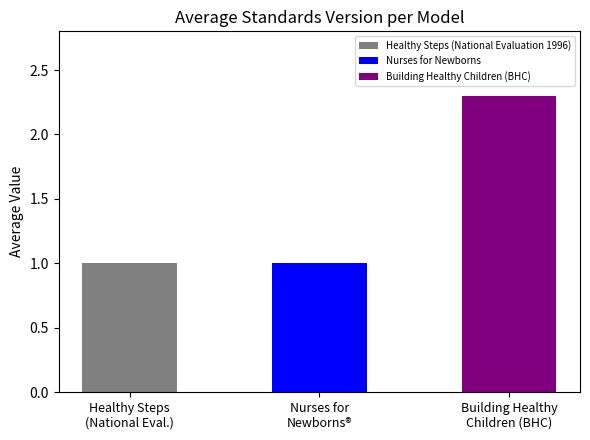

What is the minimum value shown in the chart?

1.0